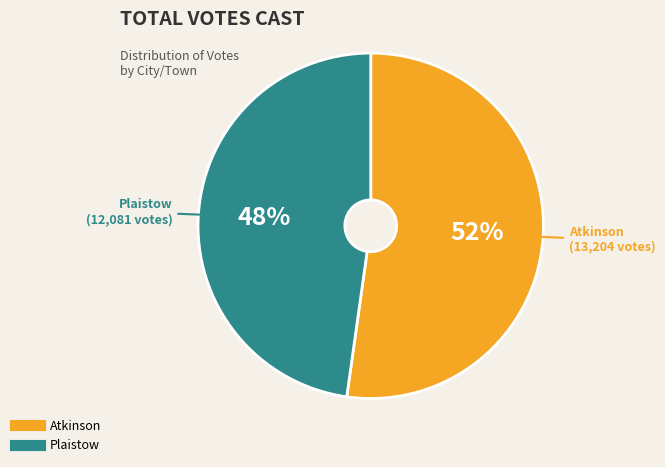

Which category has the biggest portion of the pie?

Atkinson